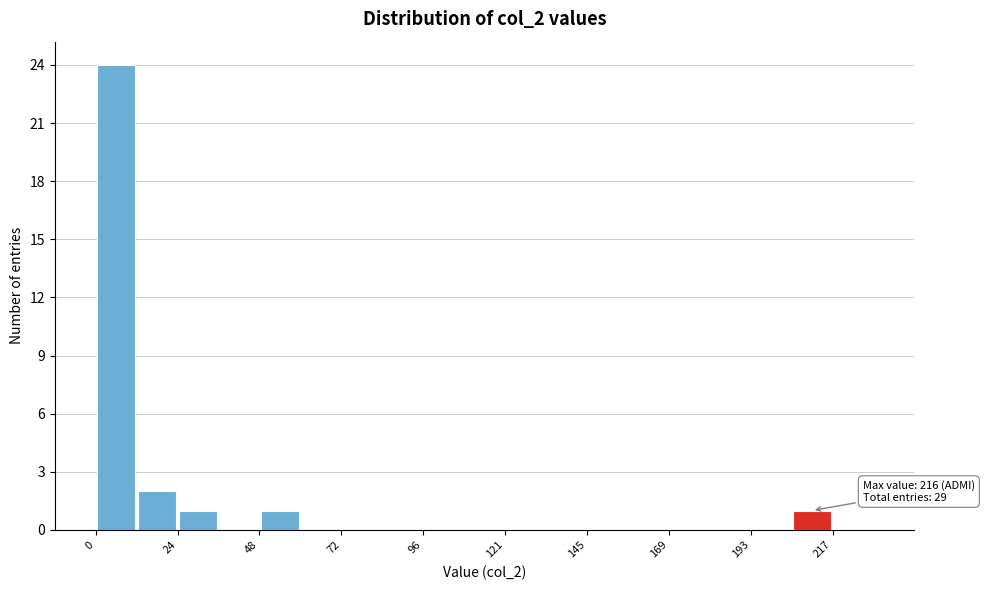

Around what value on the x-axis is the tallest bar? Give the approximate position of its centre, as read against the axis.

5